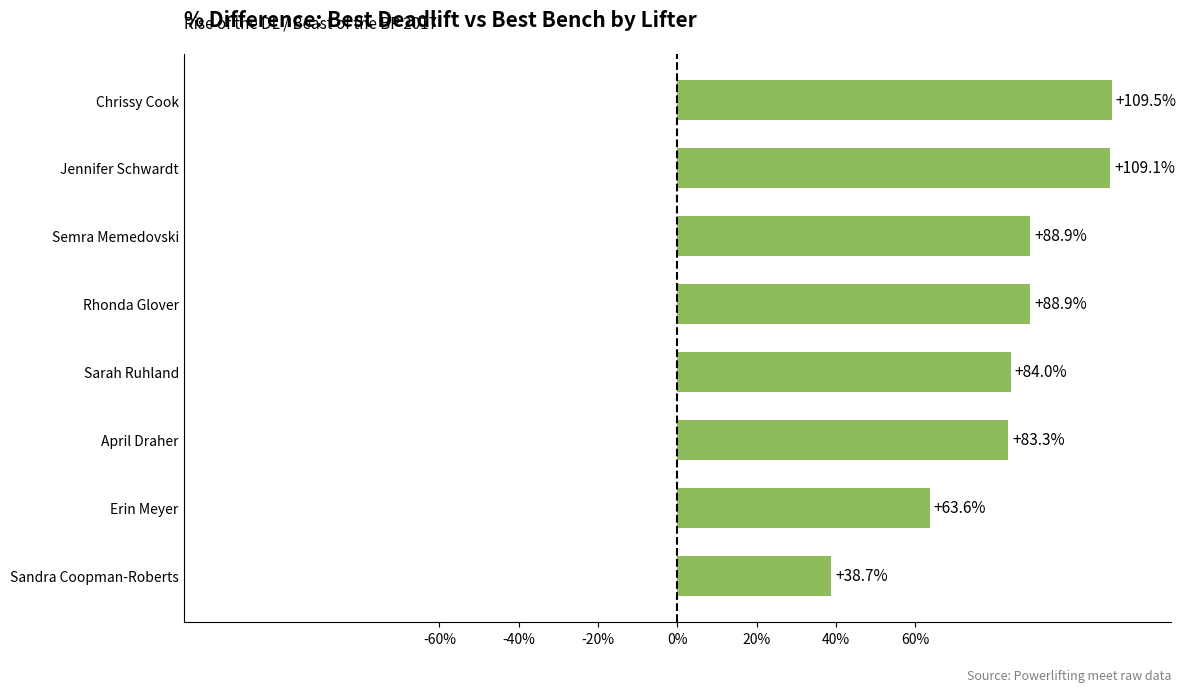

What is the average value?

83.3